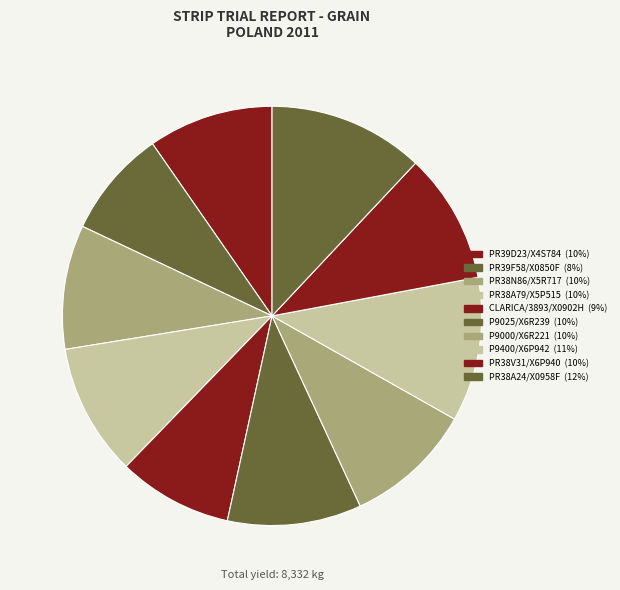

To the nearest percent, what is the difference between the largest and smallest slice percentages?

4%